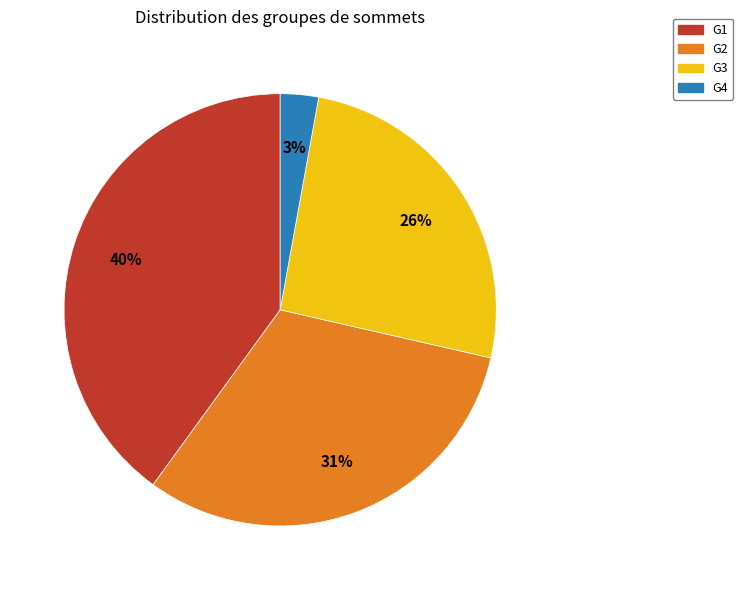

What is the ratio of the value at G2 to the value at G1?

0.8